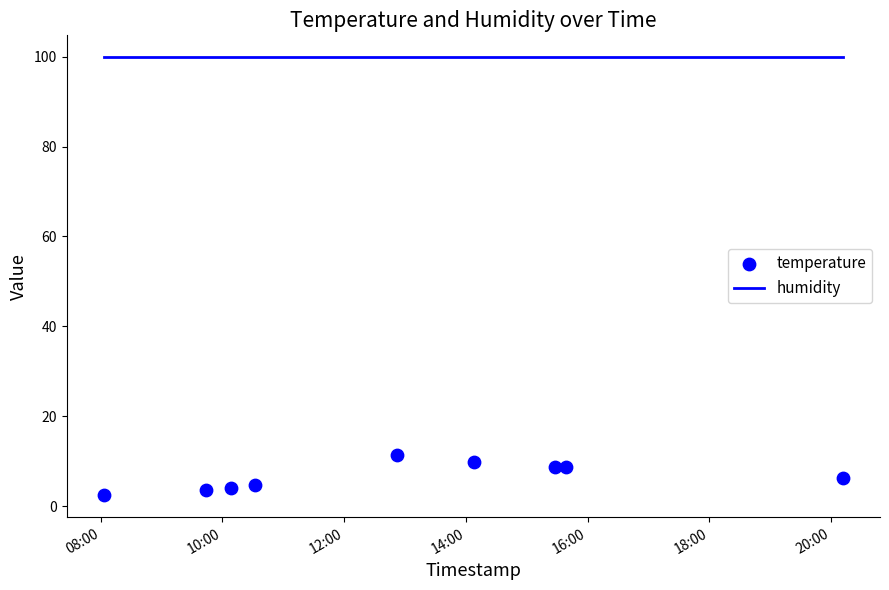

At how many categories does at least one series exceed 69?

9